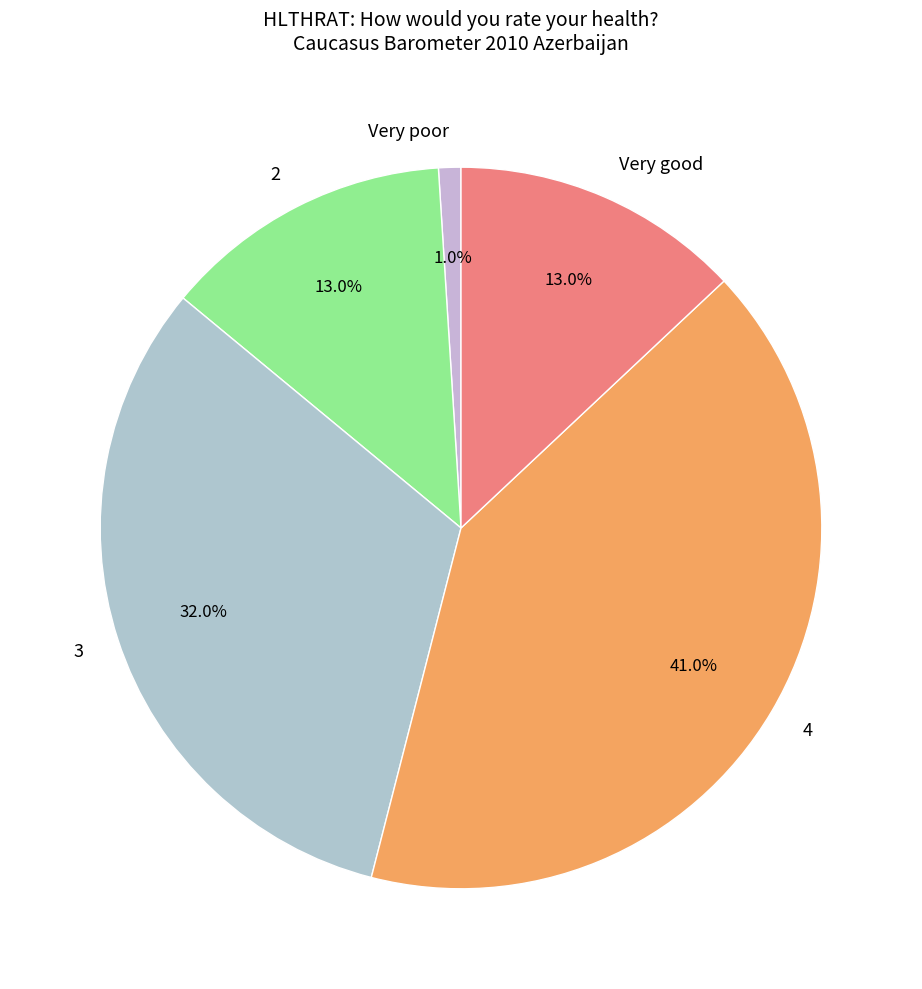

Which has a higher value, 3 or Very good?

3